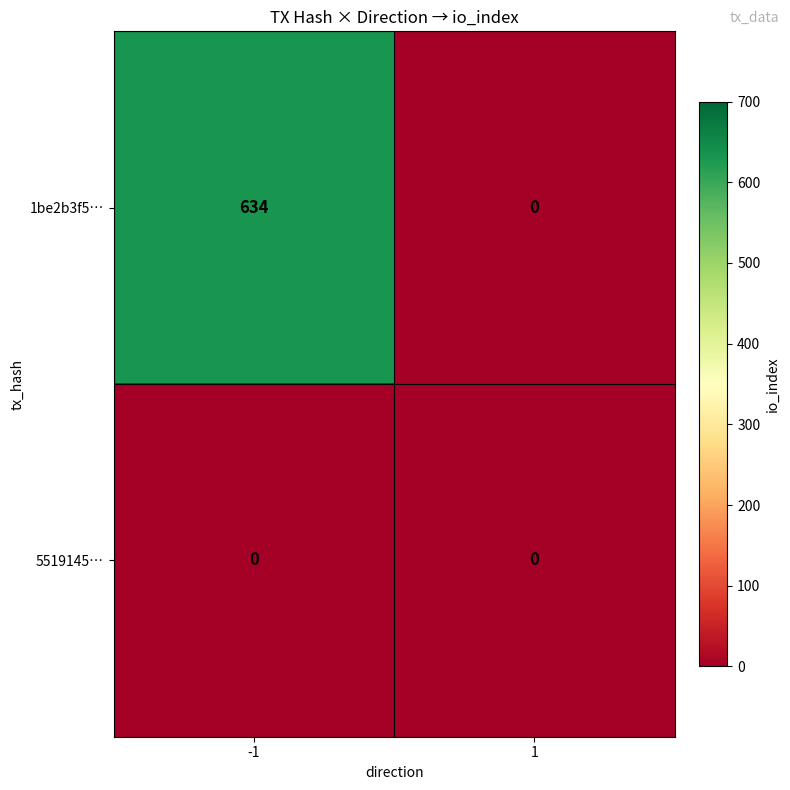

How many values in 1be2b3f5… are above zero?

1